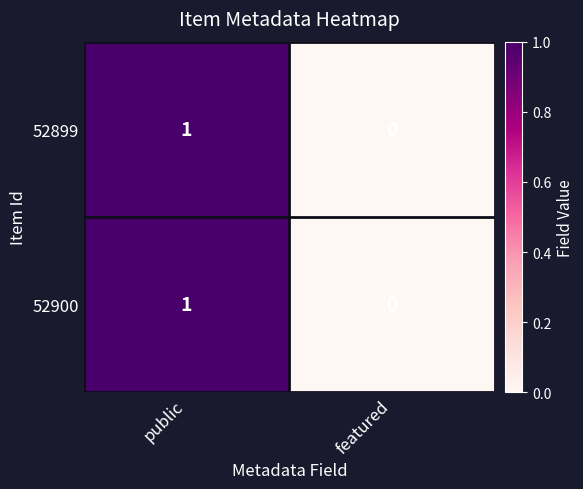

Reading left to right, transcribe all the data shown in this chart.

52899: public=1	featured=0
52900: public=1	featured=0